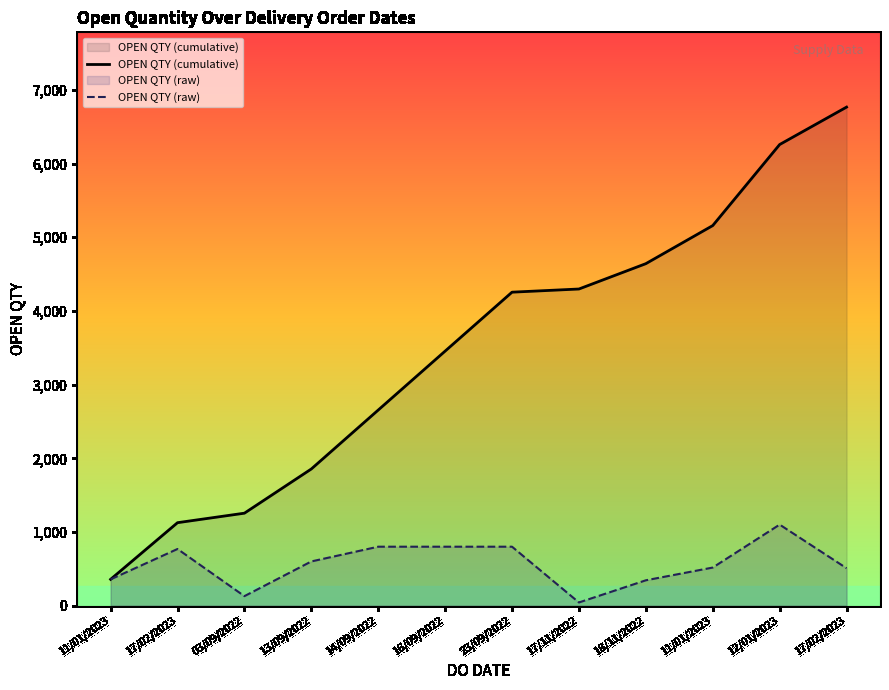

What is the difference between the OPEN QTY (cumulative) values at 13/09/2022 and 14/09/2022?

800